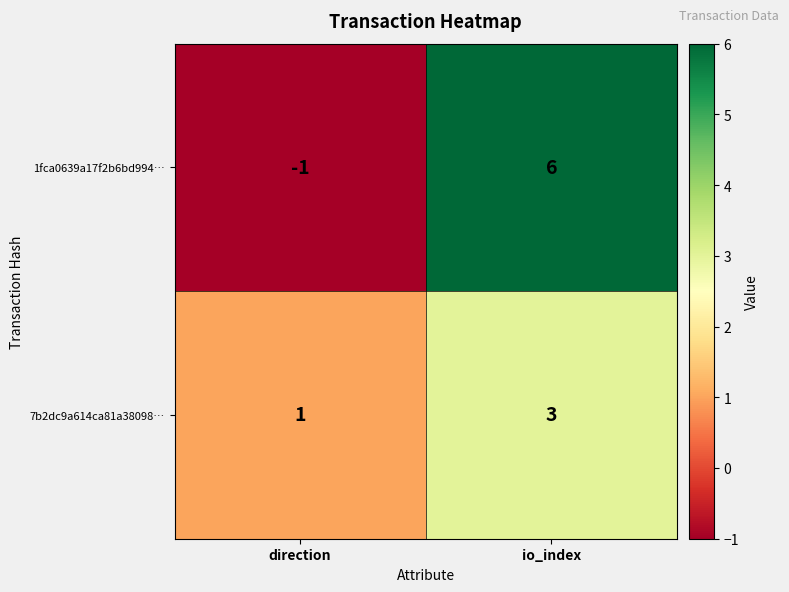

The value of 1fca0639a17f2b6bd994… at io_index is 9. True or false?

False